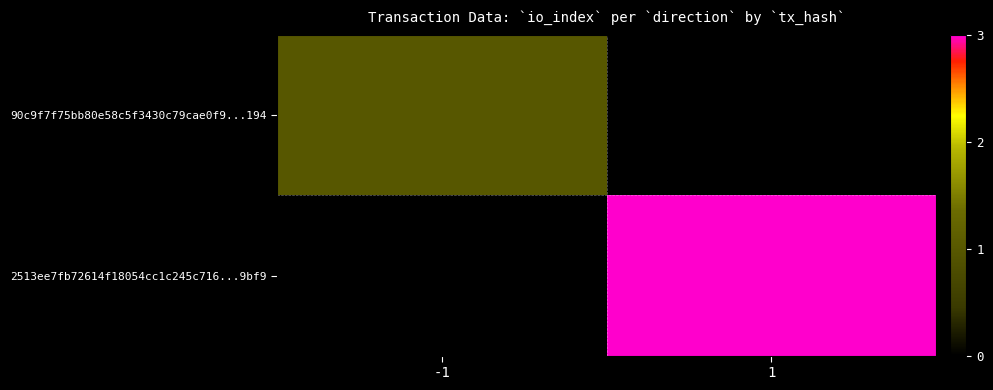

Reading left to right, list all the values displayed in this chart.

90c9f7f75bb80e58c5f3430c79cae0f9...194: -1=1	1=0
2513ee7fb72614f18054cc1c245c716...9bf9: -1=0	1=3